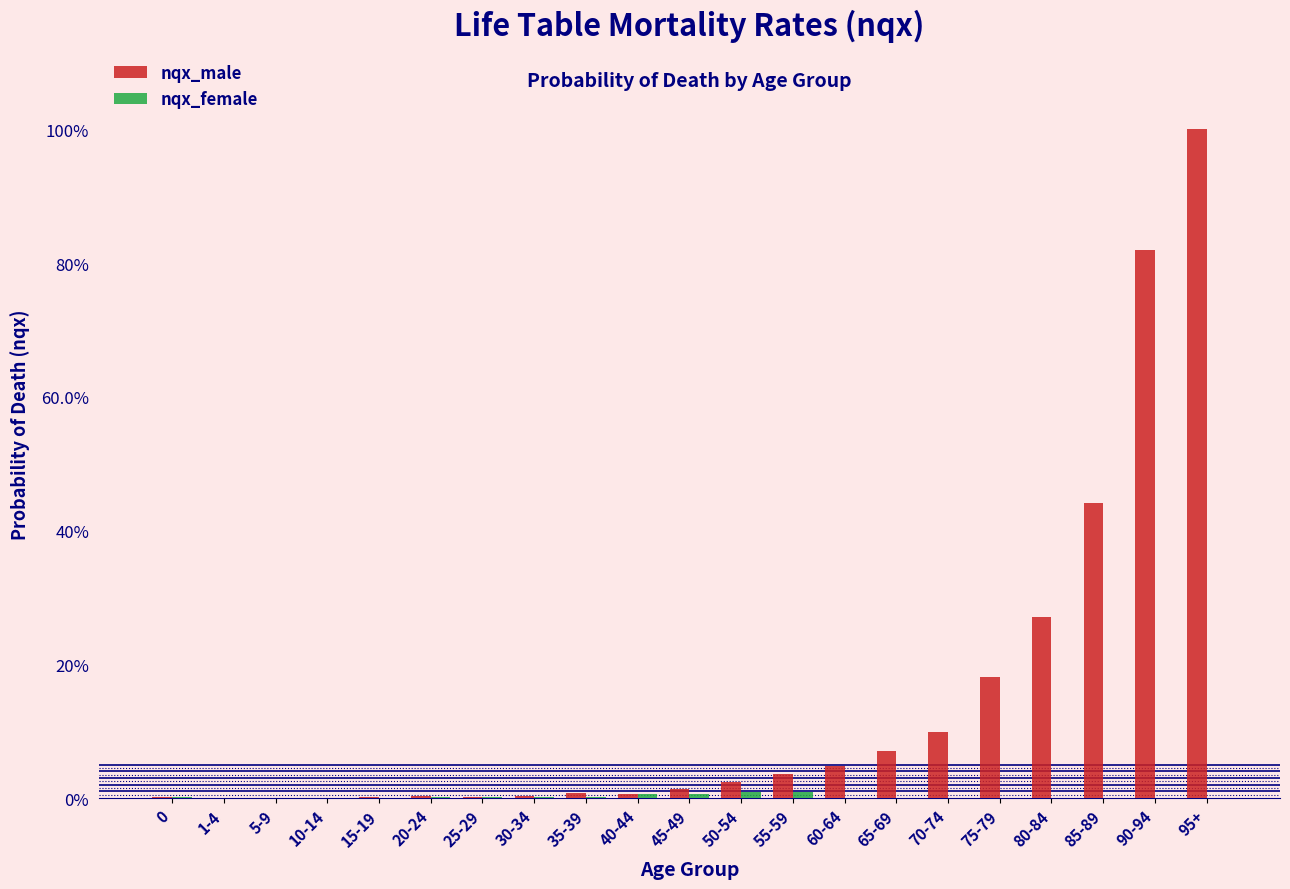

Does the chart contain stacked bars?

No